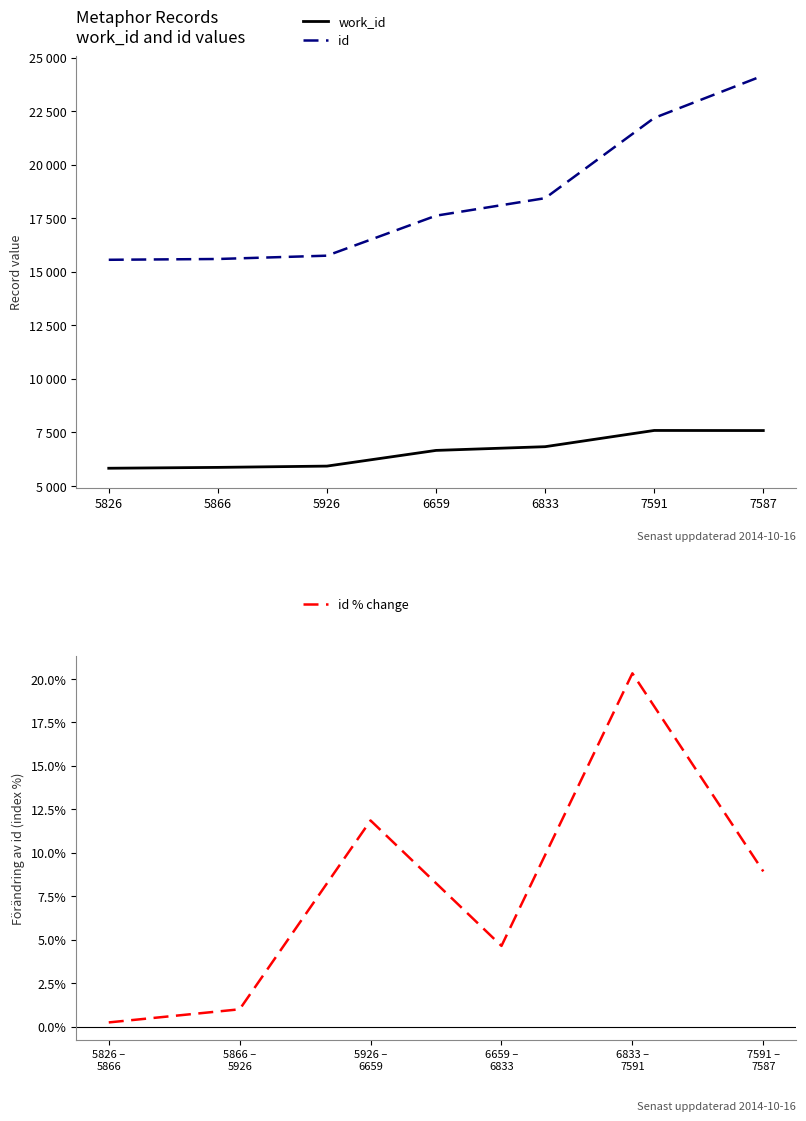

True or false: work_id and id intersect in this chart.

False